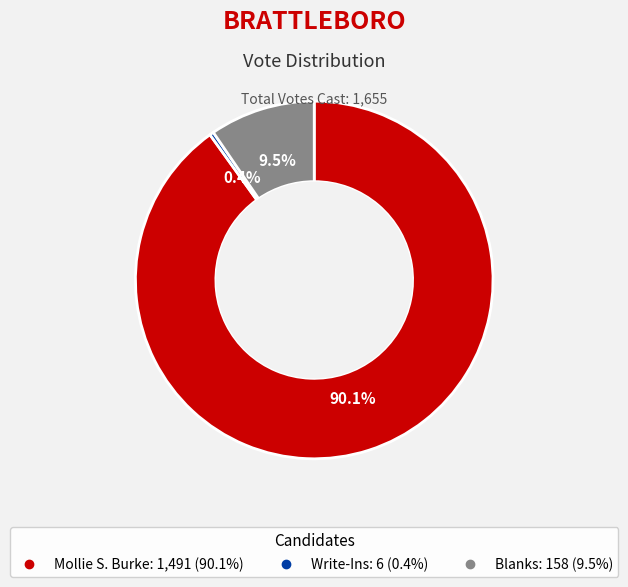

True or false: Mollie S. Burke accounts for 90% of the total.

True